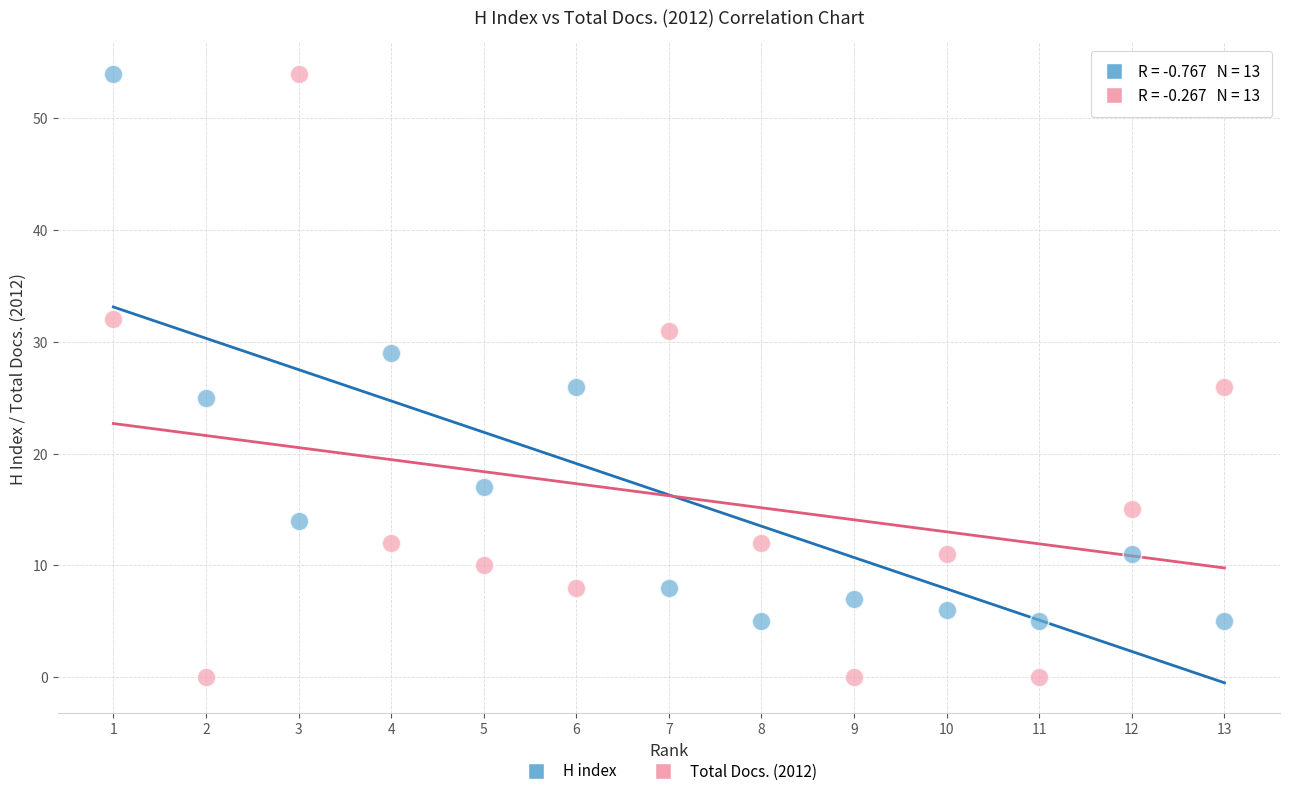

What are all the series names shown in the legend?

H index, Total Docs. (2012)